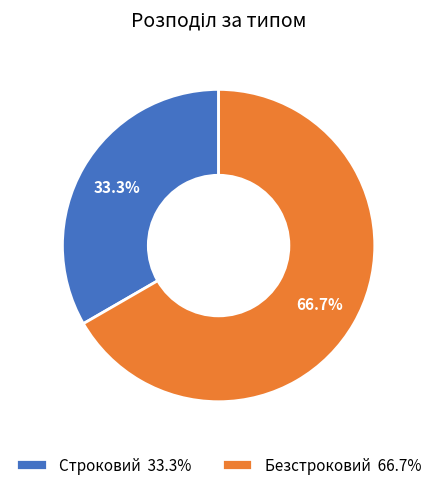

How many slices are in this pie chart?

2